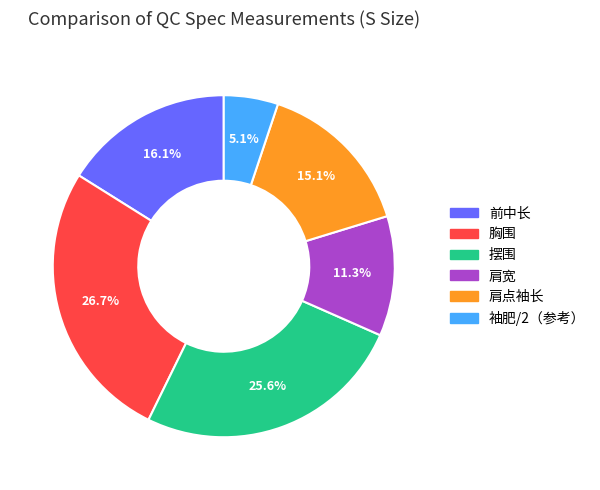

Is there any slice that represents more than half of the pie?

No